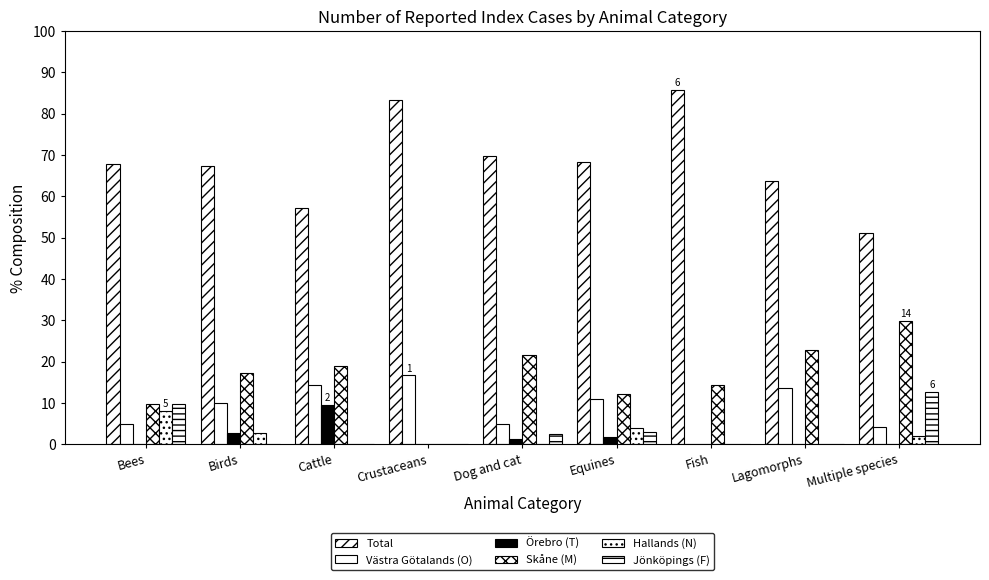

At which category is the sum across all series the highest?

Bees